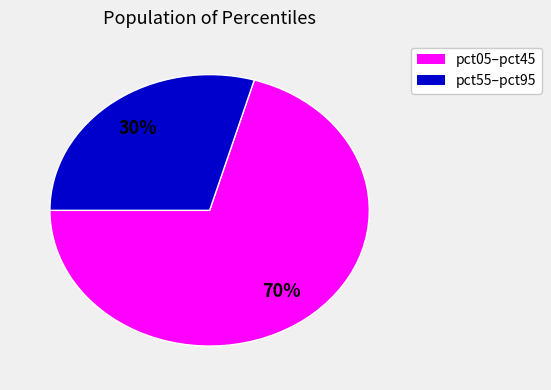

Is there any slice that represents more than half of the pie?

Yes